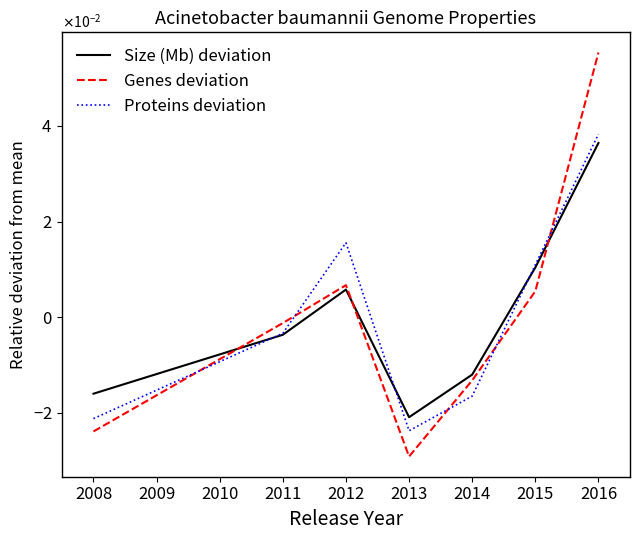

At 2013, list the series in order from smallest to largest.

Genes deviation, Proteins deviation, Size (Mb) deviation